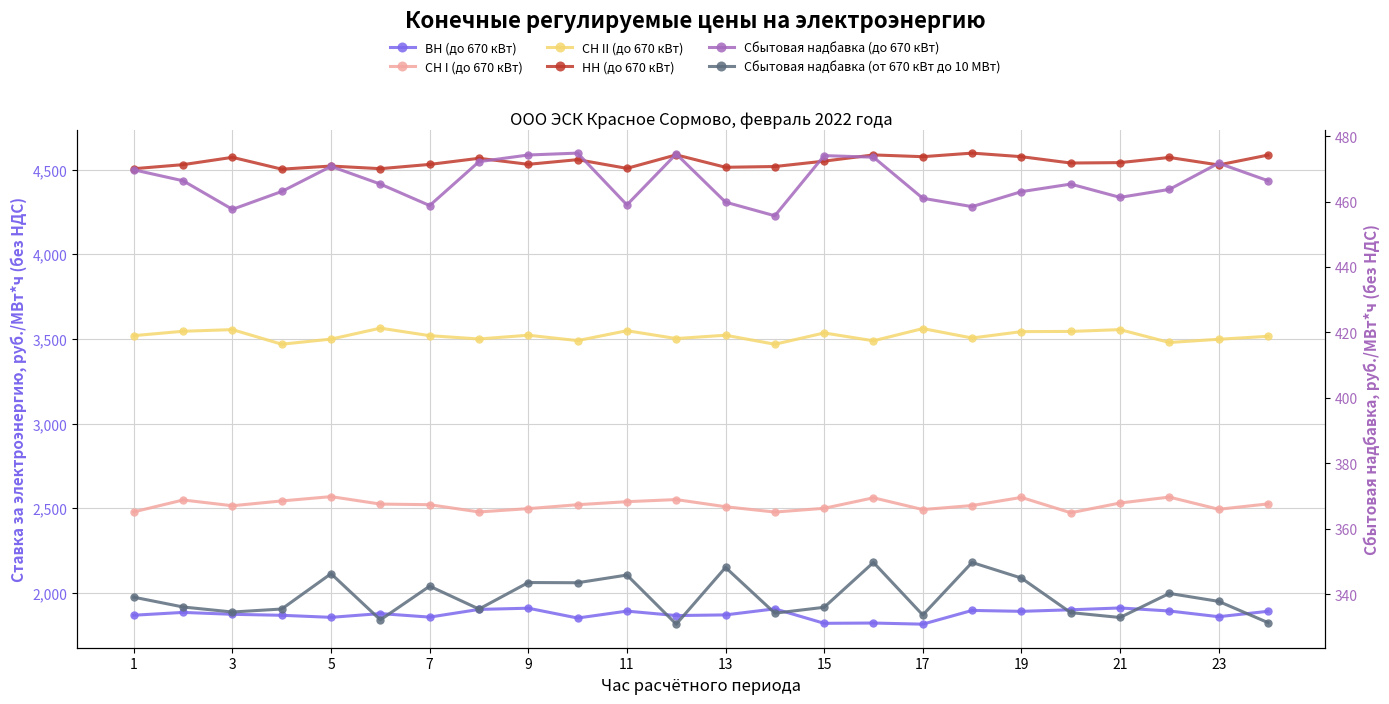

What is the sum of all Сбытовая надбавка (до 670 кВт) values?

11180.3